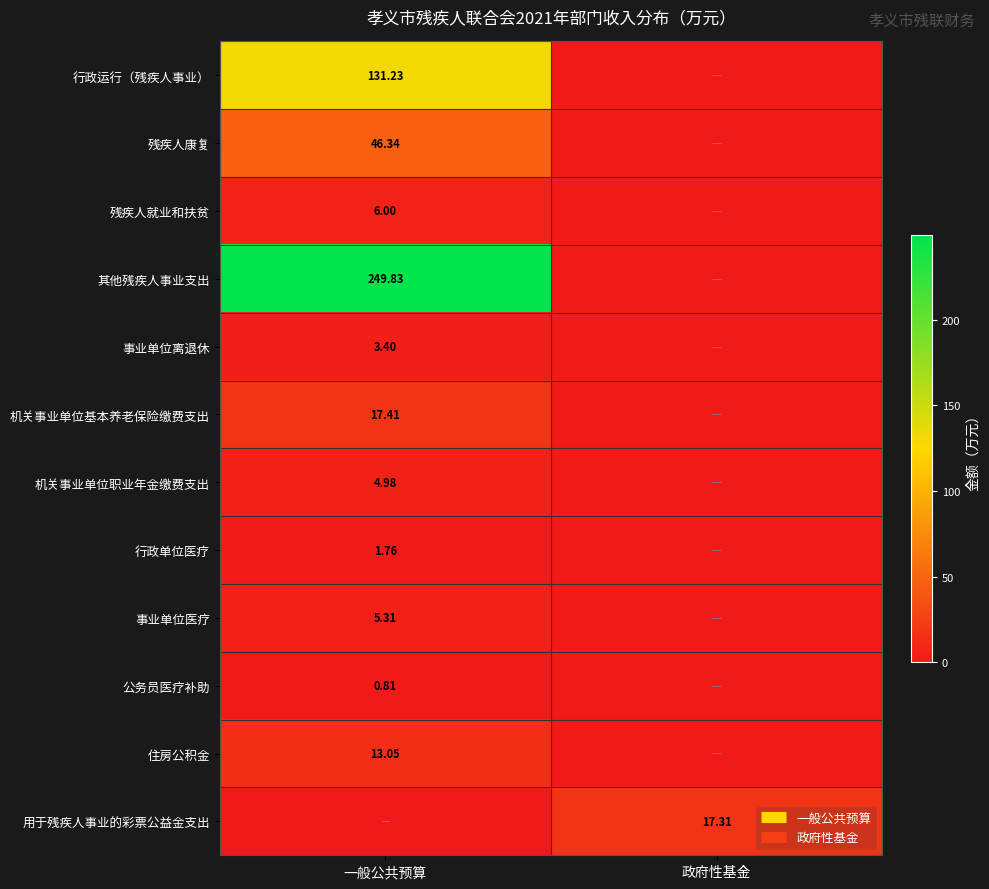

How many positive values does the 事业单位离退休 series have?

1